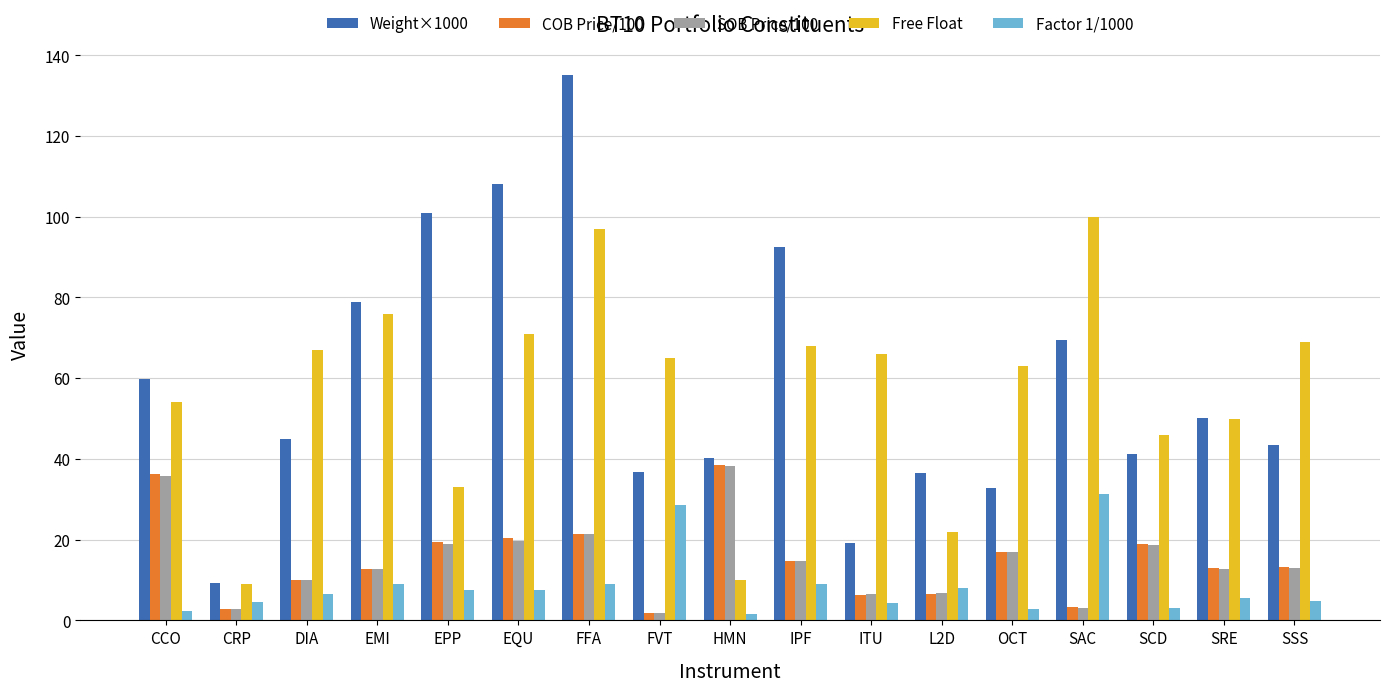

Which category has the highest value in the Weight×1000 series?

FFA